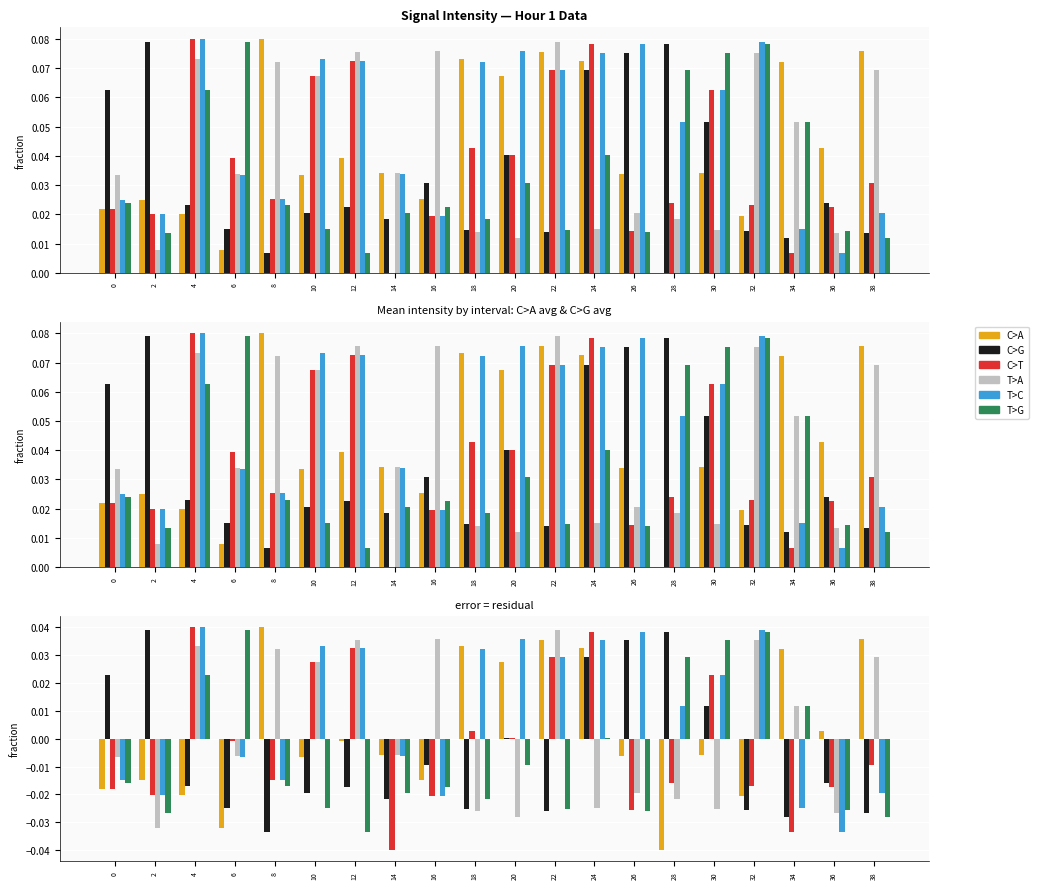

Is it true that C>G equals 0.1 at 28?

False